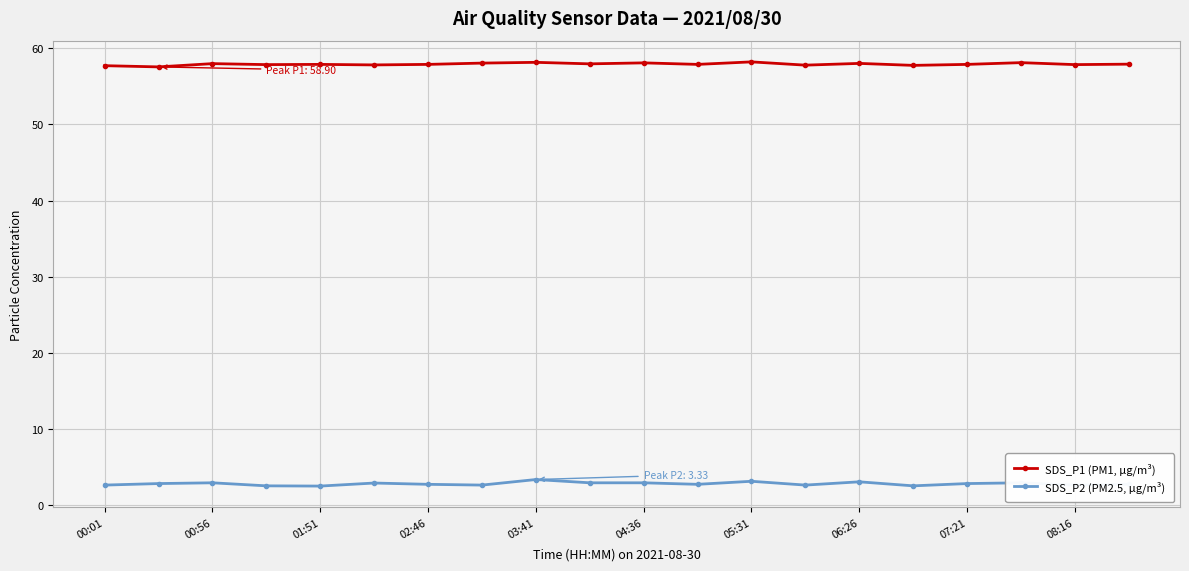

True or false: SDS_P2 (PM2.5, µg/m³) and SDS_P1 (PM1, µg/m³) cross at least once.

False